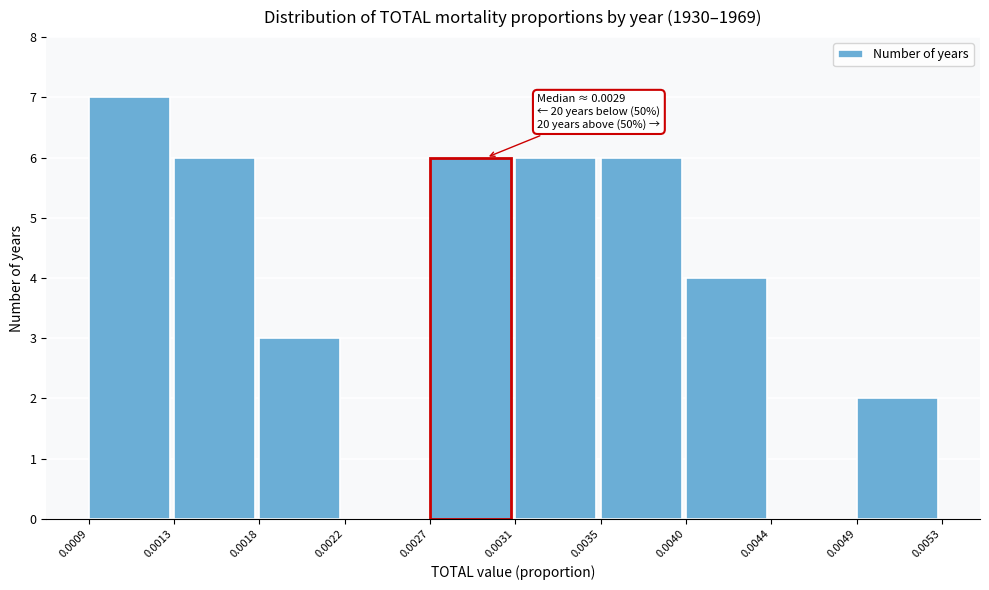

Over which range of the x-axis is the bar tallest?

0.0009 to 0.0013